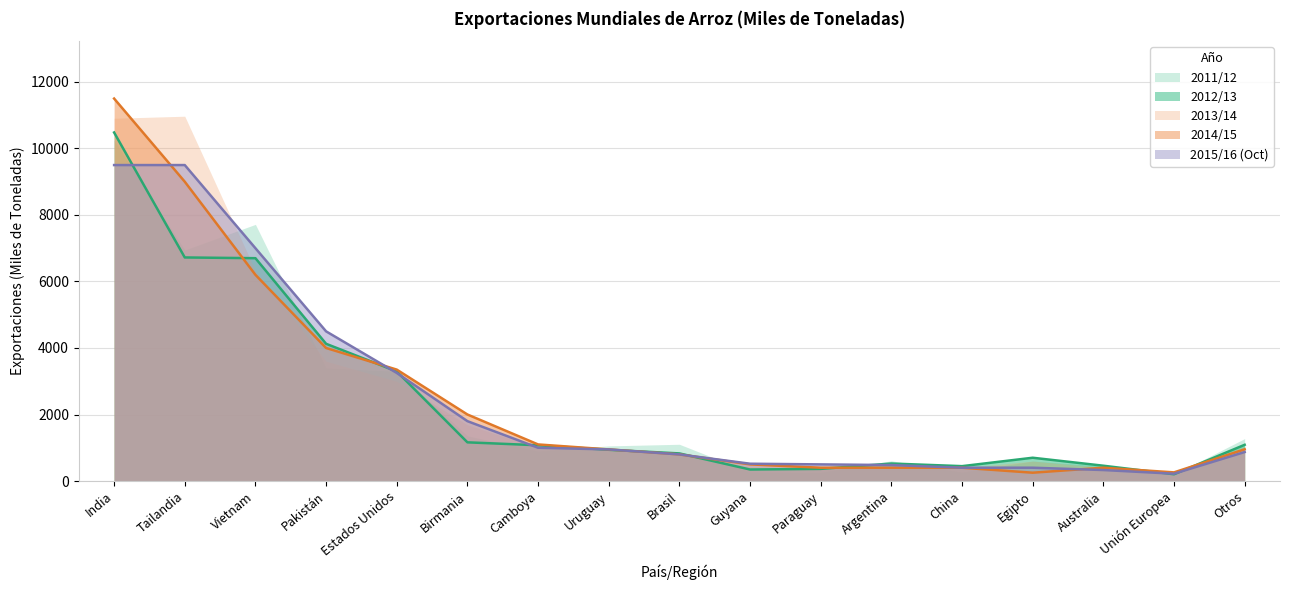

Rank the series by their maximum value, from highest to lowest.

2014/15, 2013/14, 2012/13, 2011/12, 2015/16 (Oct)